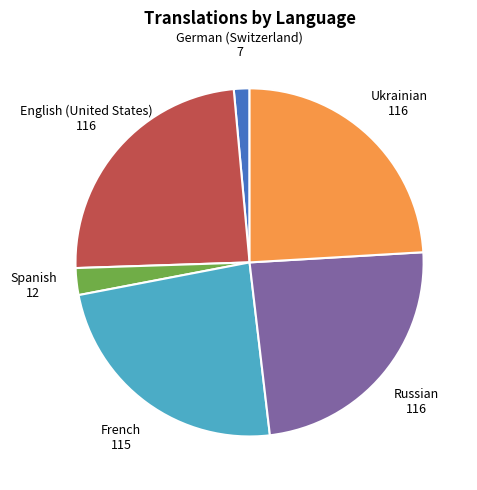

How many slices are in this pie chart?

6